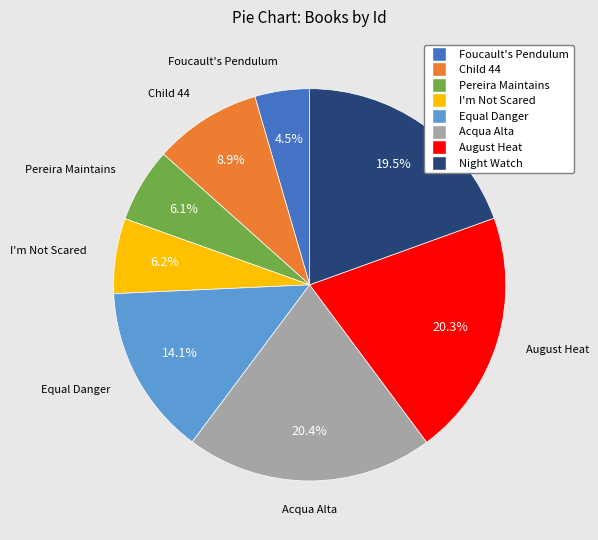

Approximately how many times larger is the value at August Heat compared to Pereira Maintains?

3.3